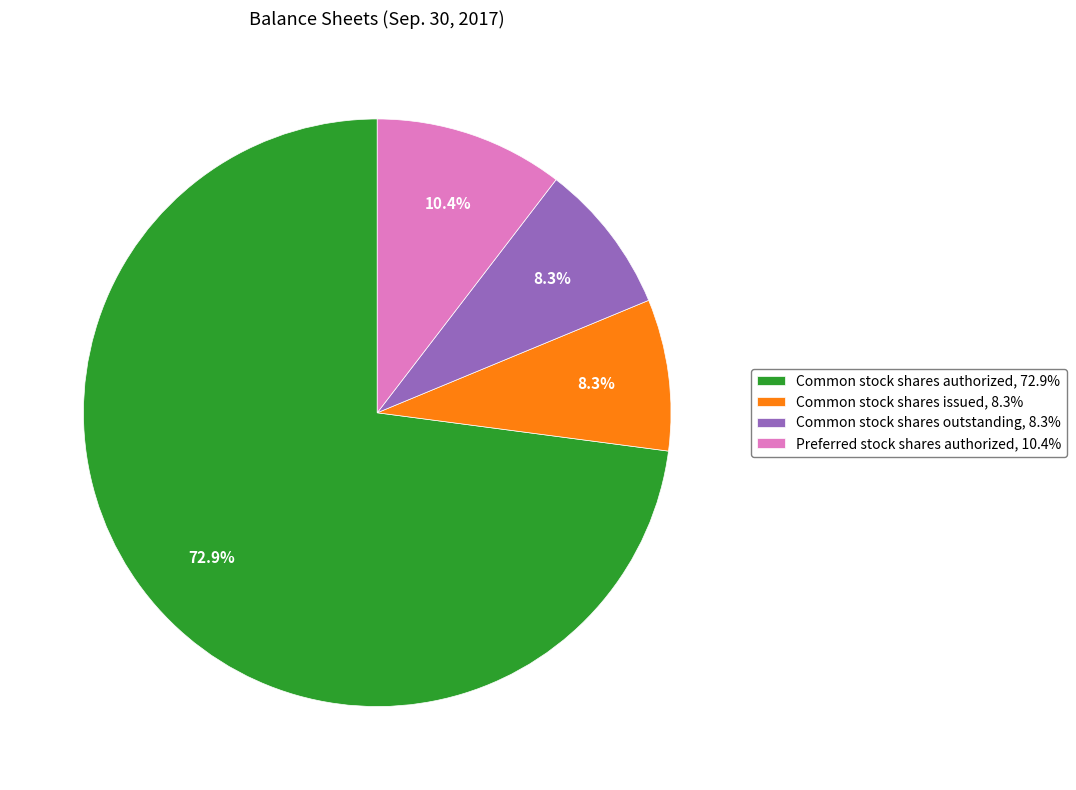

What is the largest slice in the pie chart?

Common stock shares authorized